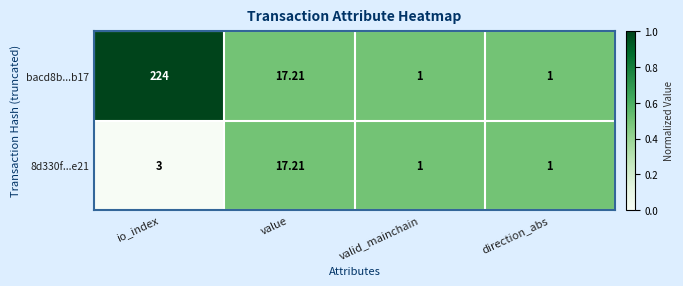

At which label does bacd8b...b17 first exceed 17?

io_index